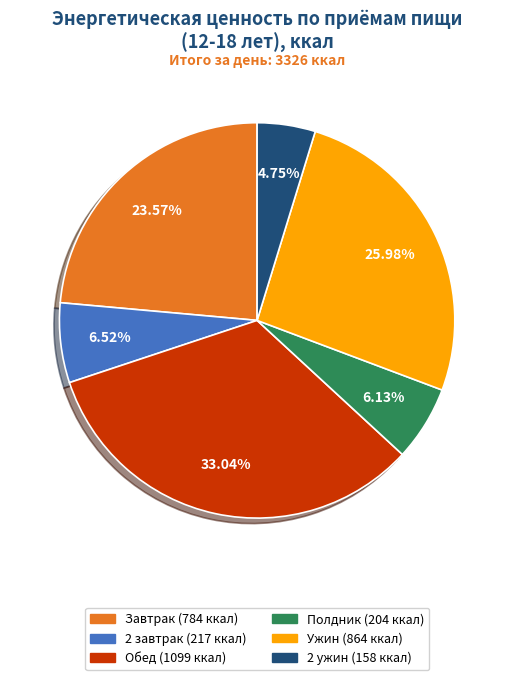

How many segments does this pie chart have?

6